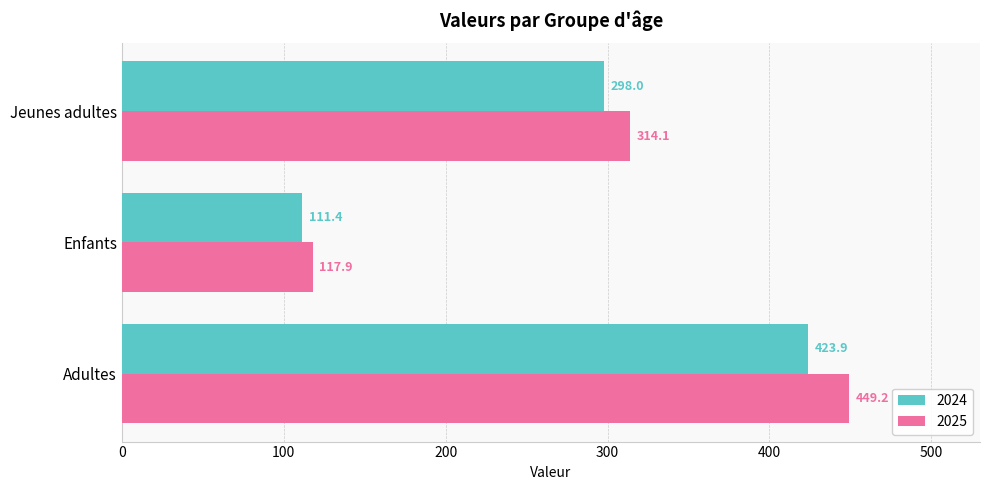

Where is 2025 nearest to the value 283?

Jeunes adultes